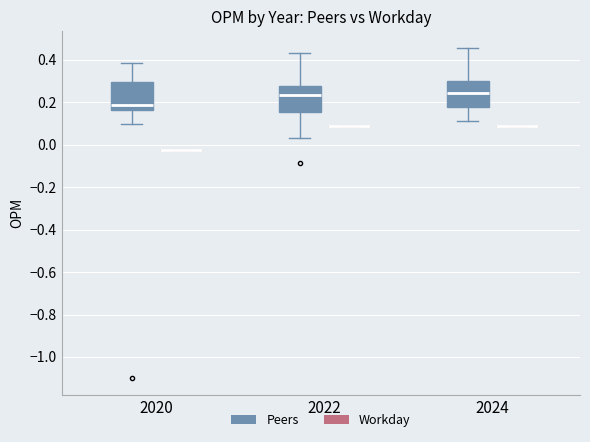

Reading left to right, read every box against the y-axis: the position of its median line, the range the box covers, and the ends of its whiskers. The values are not printed on the chart, so give them approximately, as read against the axis.

2020 (Peers): median 0.18, box 0.16 to 0.30, whiskers 0.10 to 0.38
2020 (Workday): box collapsed to a line at -0.02, whiskers -0.02 to -0.02
2022 (Peers): median 0.24, box 0.16 to 0.28, whiskers 0.02 to 0.44
2022 (Workday): box collapsed to a line at 0.08, whiskers 0.08 to 0.08
2024 (Peers): median 0.24, box 0.18 to 0.30, whiskers 0.12 to 0.46
2024 (Workday): box collapsed to a line at 0.08, whiskers 0.08 to 0.08